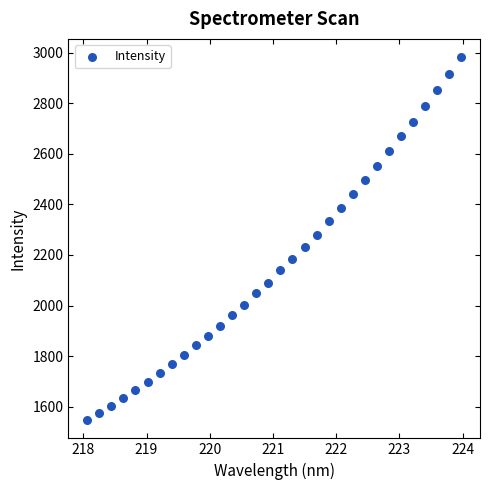

What is the range of X values (max minus min)?

5.9